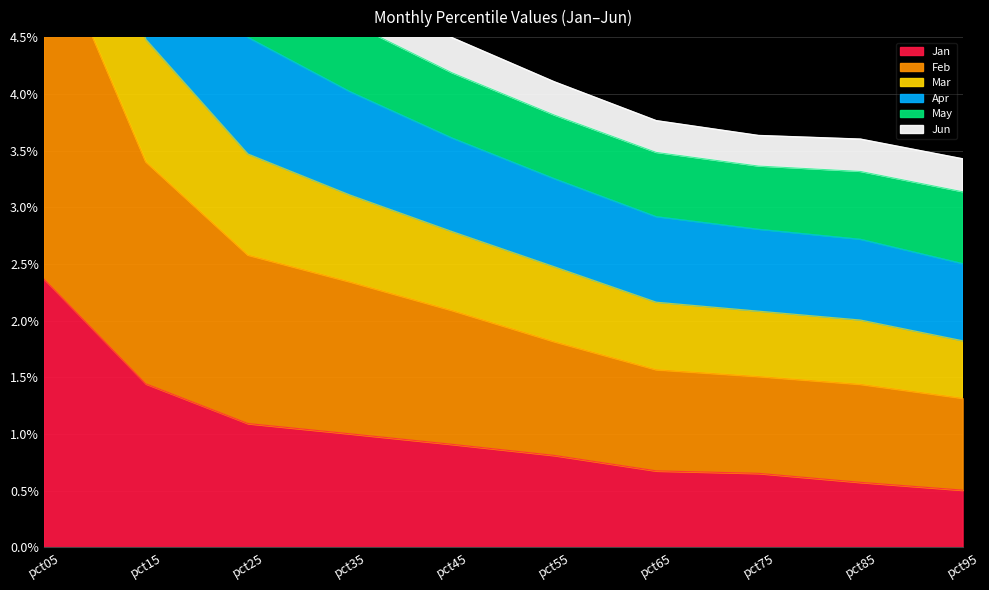

What is the sum of all Jan values?

10.0